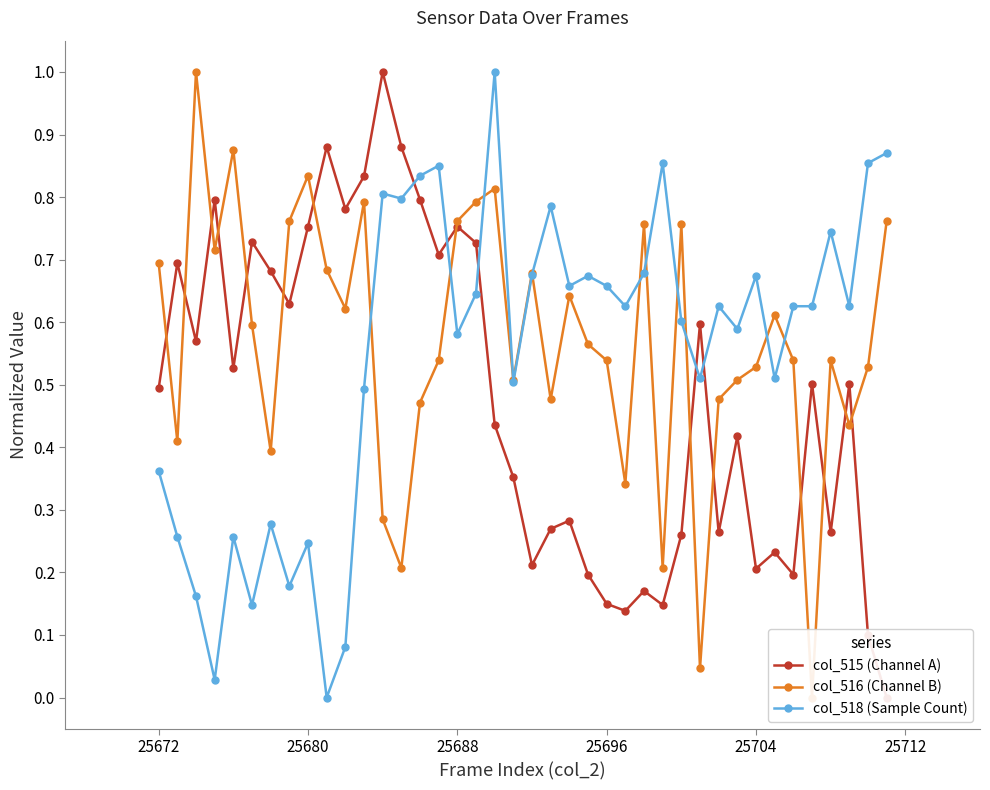

True or false: col_518 (Sample Count) has more than 1 interior local peaks.

True